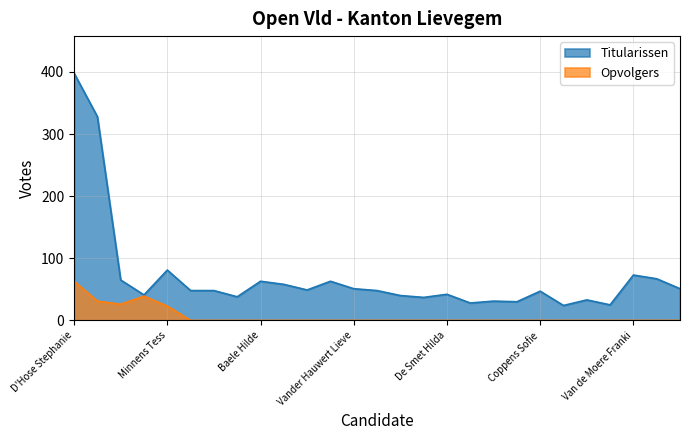

What is the approximate value of Titularissen at Taslidere Cennet?

30